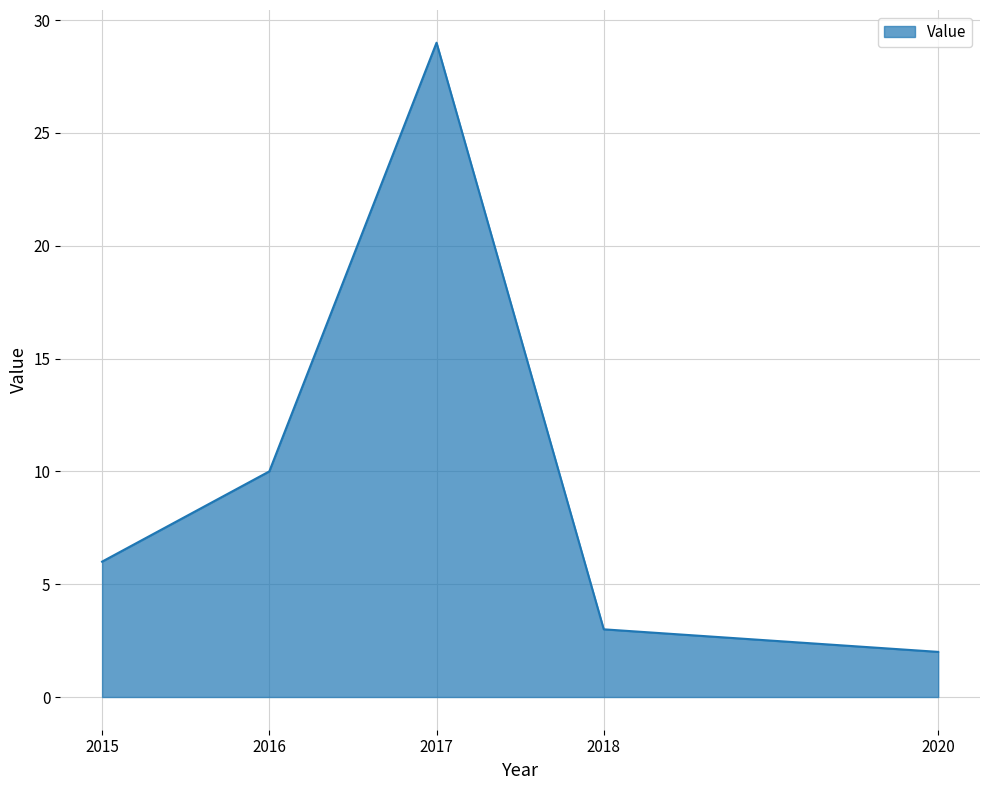

What is the minimum value shown in the chart?

2